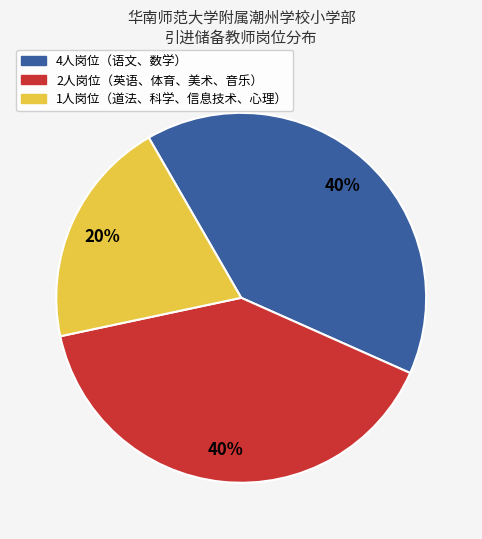

To the nearest percent, what is the difference between the largest and smallest slice percentages?

20%